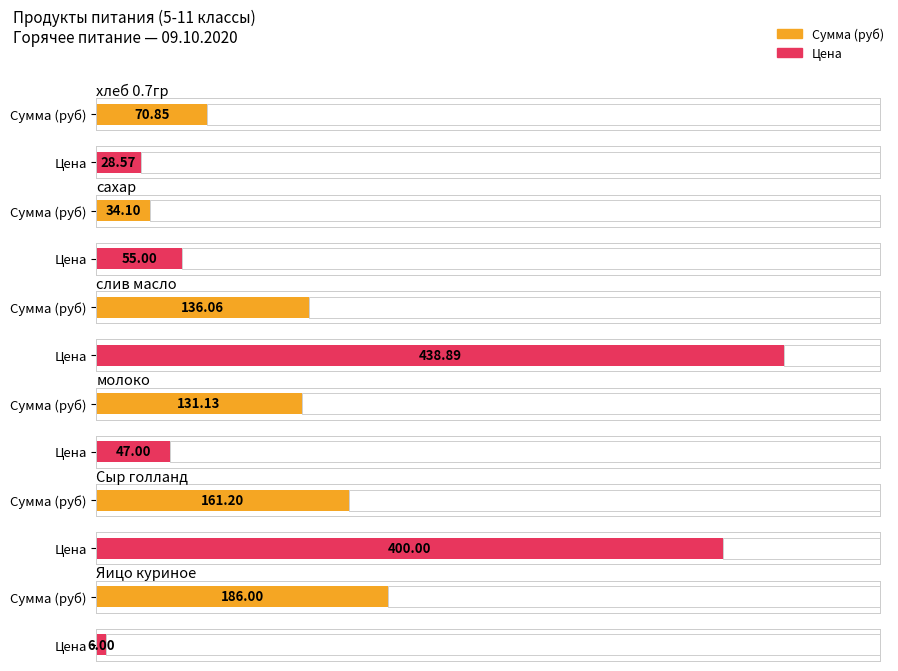

The value of Цена at Яицо куриное is 6.0. True or false?

True